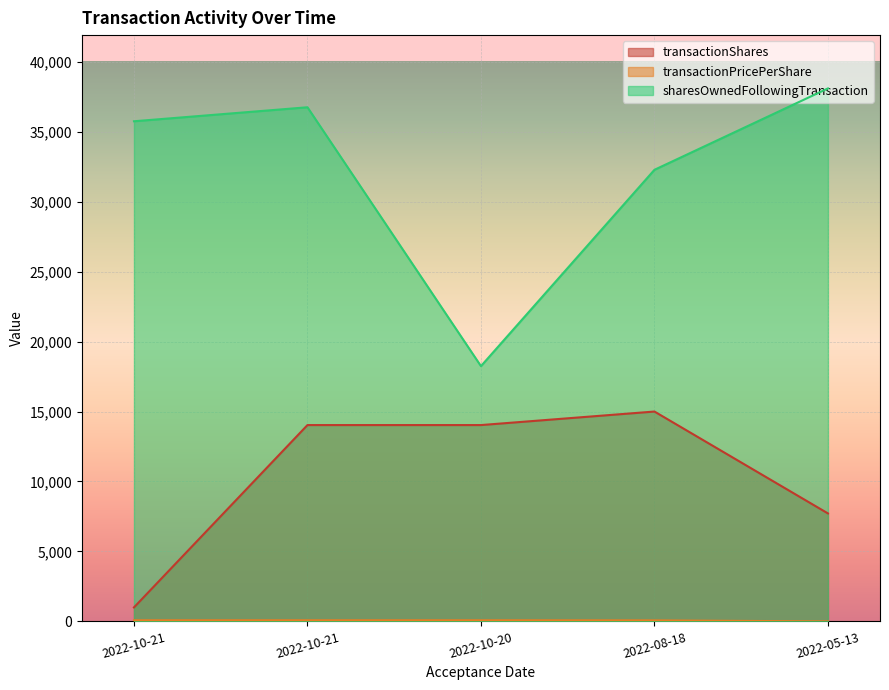

Between 2022-10-20 and 2022-05-13, which series saw the biggest shift?

sharesOwnedFollowingTransaction